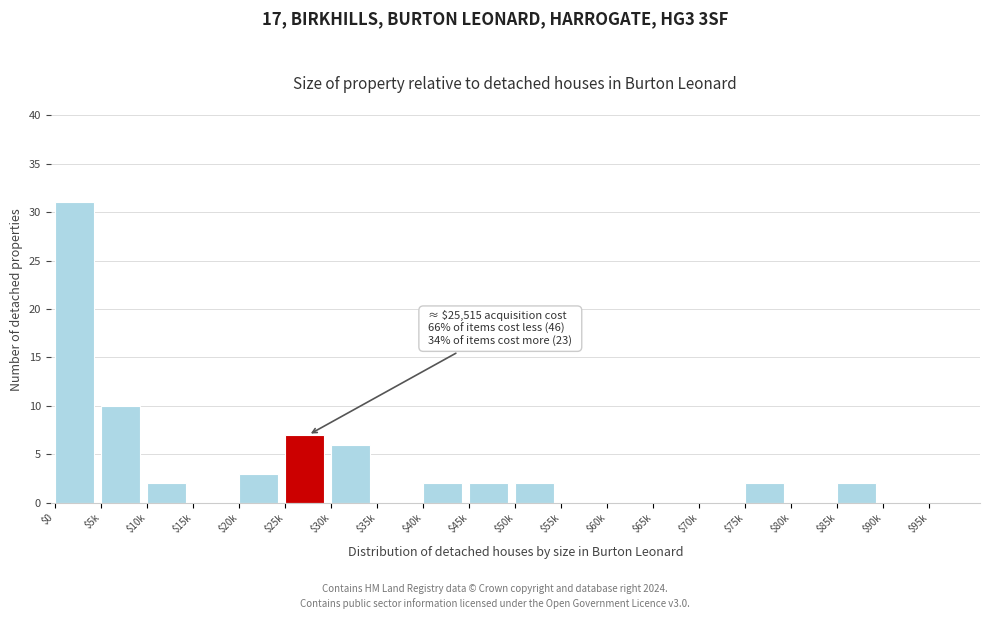

The chart shows a value of 2 at $10k. True or false?

True